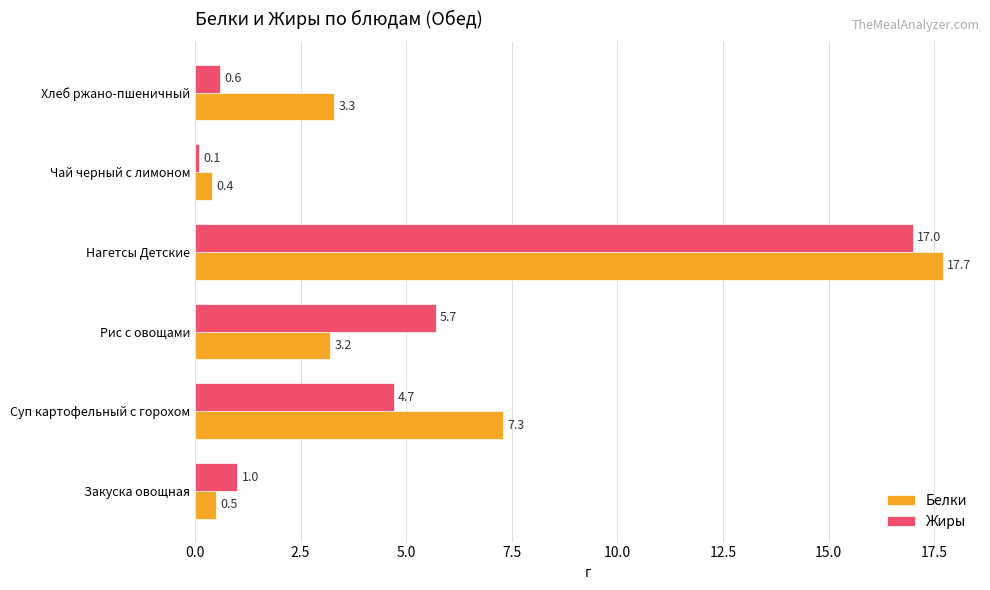

Which series changed the most between Закуска овощная and Суп картофельный с горохом?

Белки